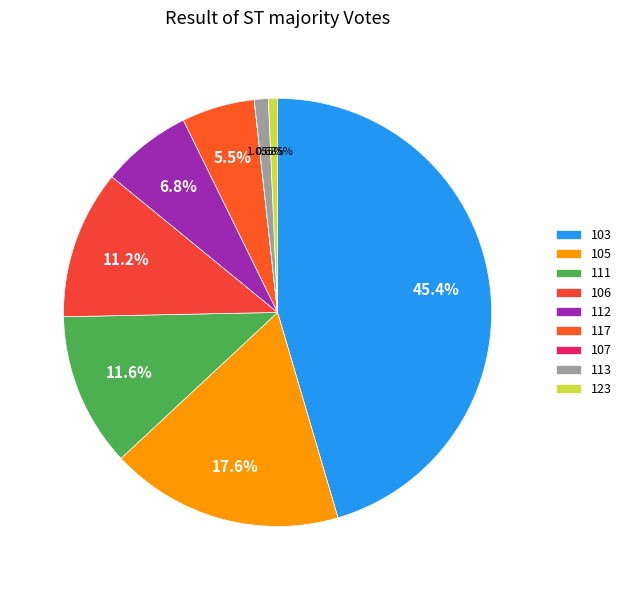

What is the change in value from 106 to 107?

-2107714